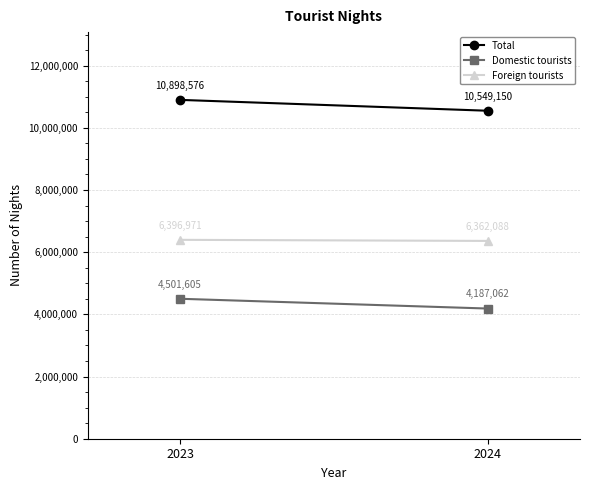

What is the average value of the Domestic tourists series?

4344334